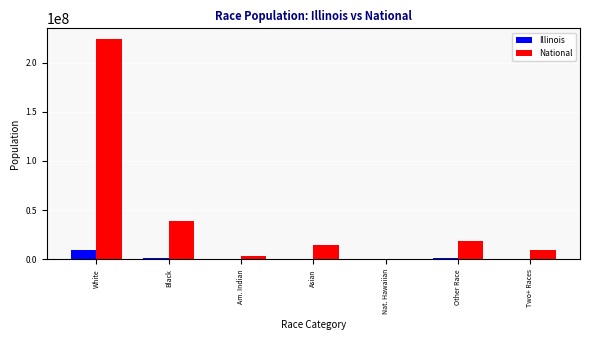

At which label does National first exceed 14674252?

White